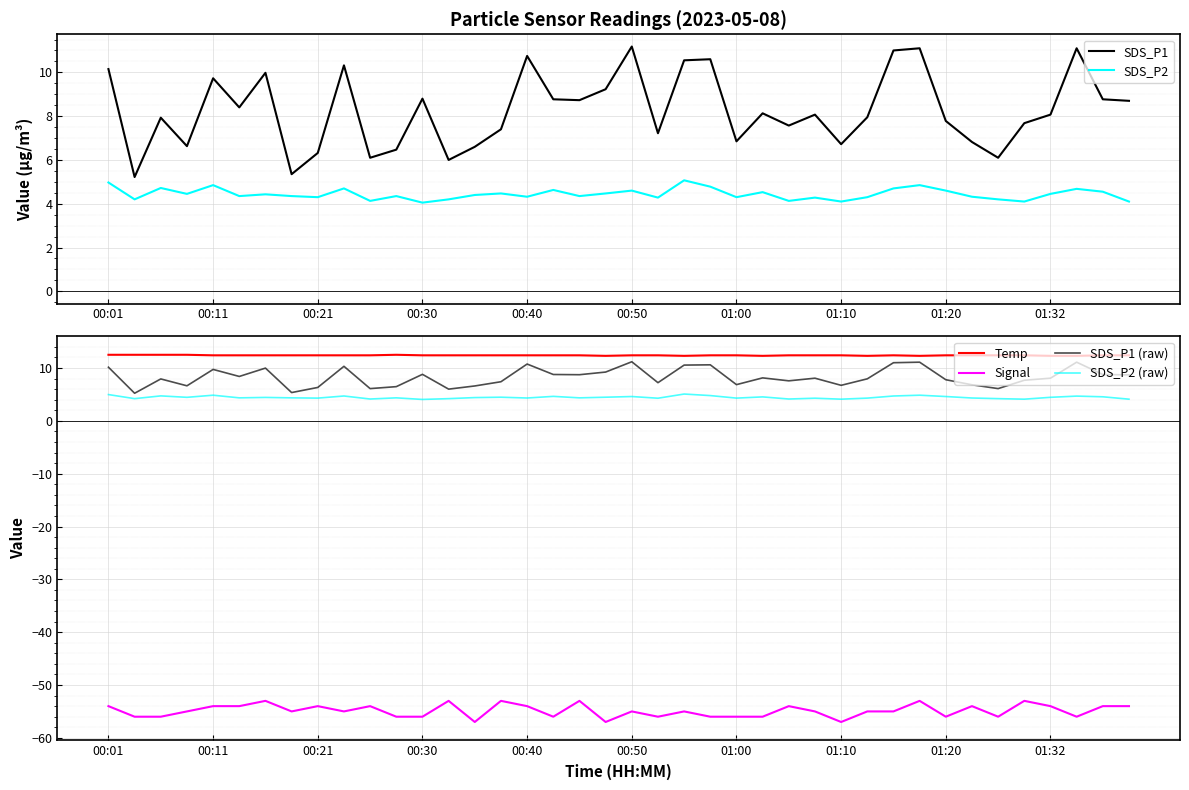

The SDS_P2 series shows 2.9 at 00:21. True or false?

False